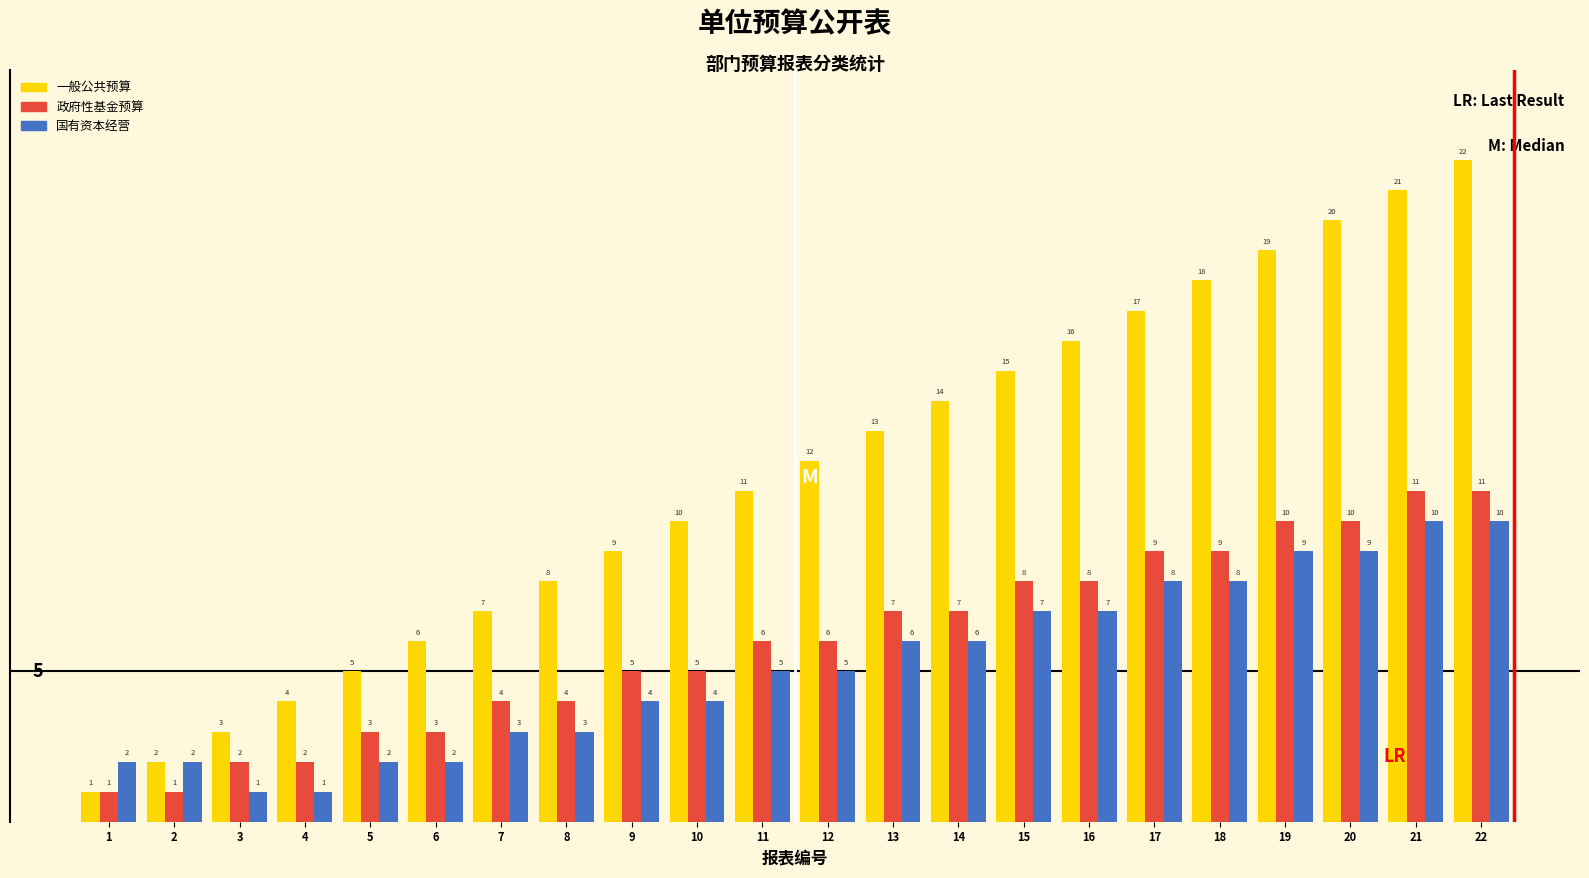

Reading right to left, list all the values displayed in this chart.

一般公共预算: 22	21	20	19	18	17	16	15	14	13	12	11	10	9	8	7	6	5	4	3	2	1
政府性基金预算: 11	11	10	10	9	9	8	8	7	7	6	6	5	5	4	4	3	3	2	2	1	1
国有资本经营: 10	10	9	9	8	8	7	7	6	6	5	5	4	4	3	3	2	2	1	1	2	2